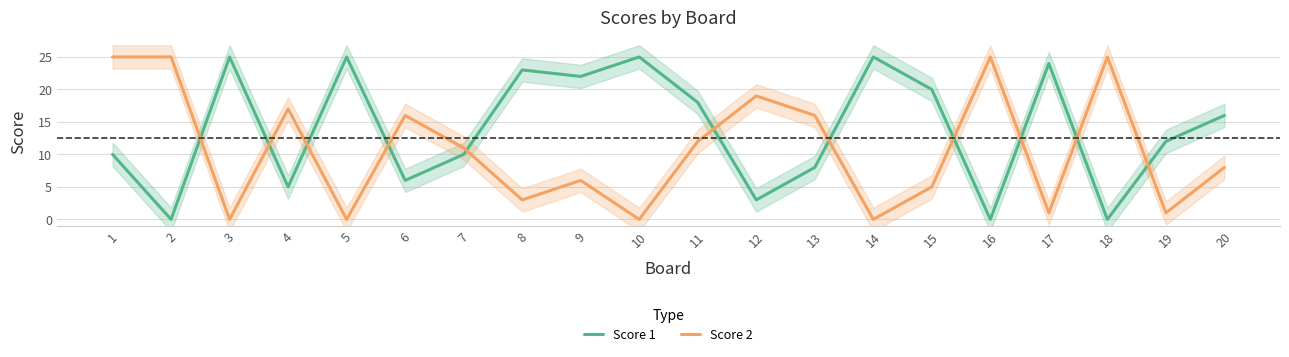

Which series has the widest spread of values?

Score 1